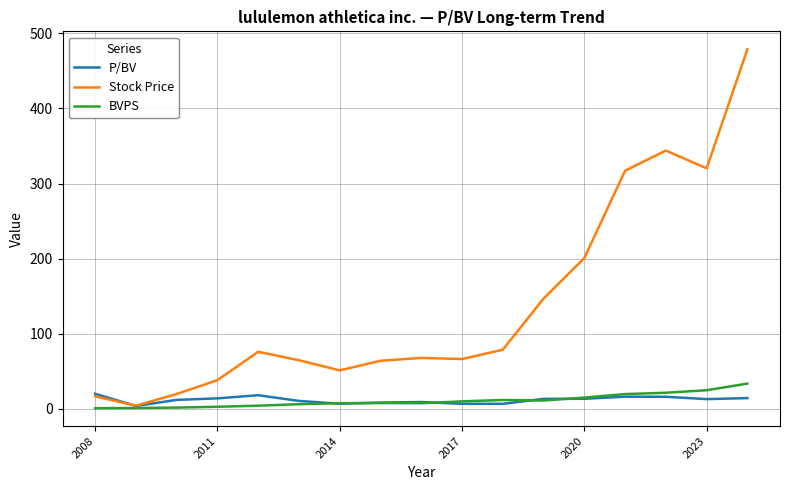

What is the highest value of the P/BV series?

20.0